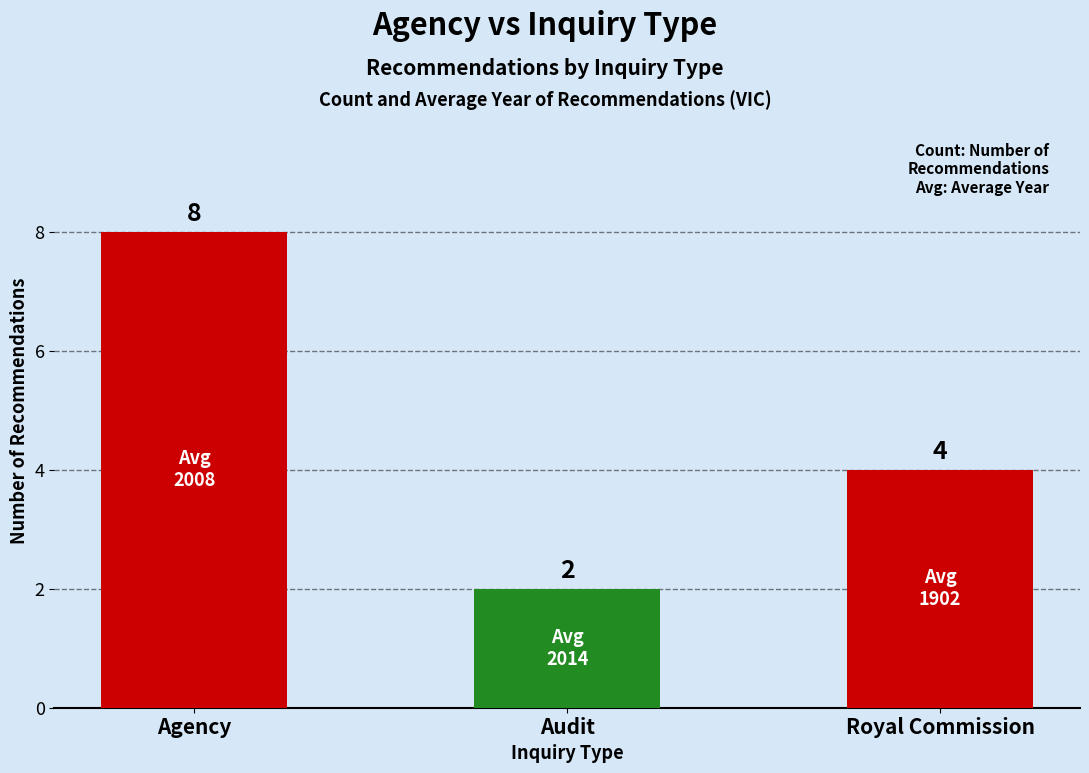

Reading left to right, transcribe all the data shown in this chart.

Agency=8	Audit=2	Royal Commission=4